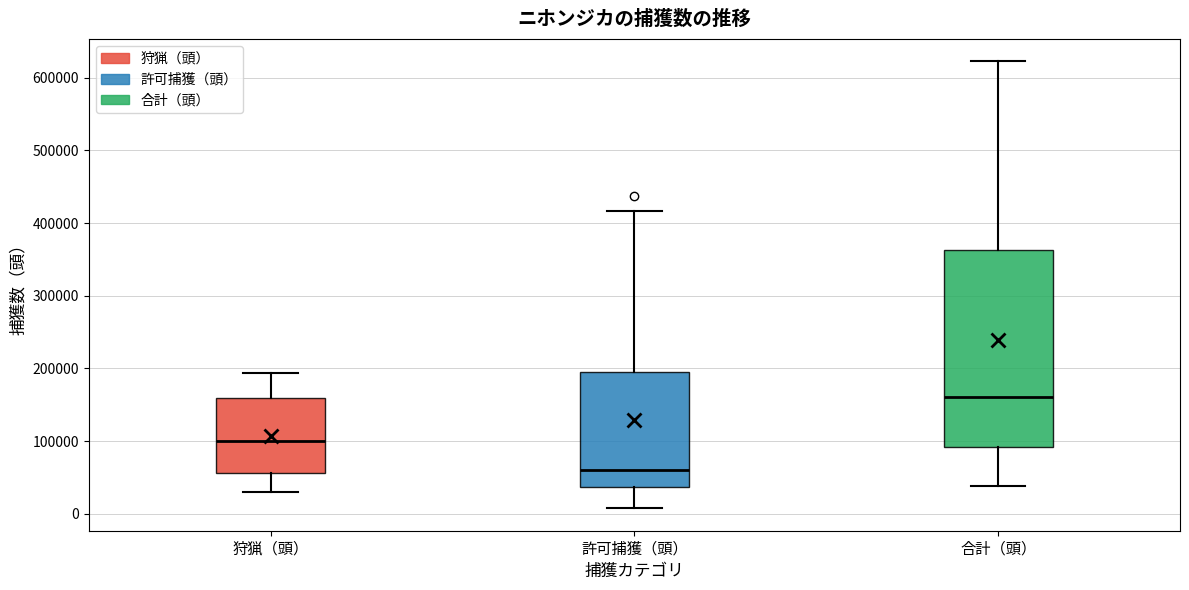

Reading left to right, transcribe this box plot: for each box, give where its median line is, the range the box spans, and where its two whiskers end, as read against the y-axis. The values are not printed on the chart, so give them approximately, as read against the axis.

狩猟（頭）: median 100000, box 60000 to 160000, whiskers 30000 to 190000
許可捕獲（頭）: median 60000, box 40000 to 200000, whiskers 10000 to 420000
合計（頭）: median 160000, box 90000 to 360000, whiskers 40000 to 620000